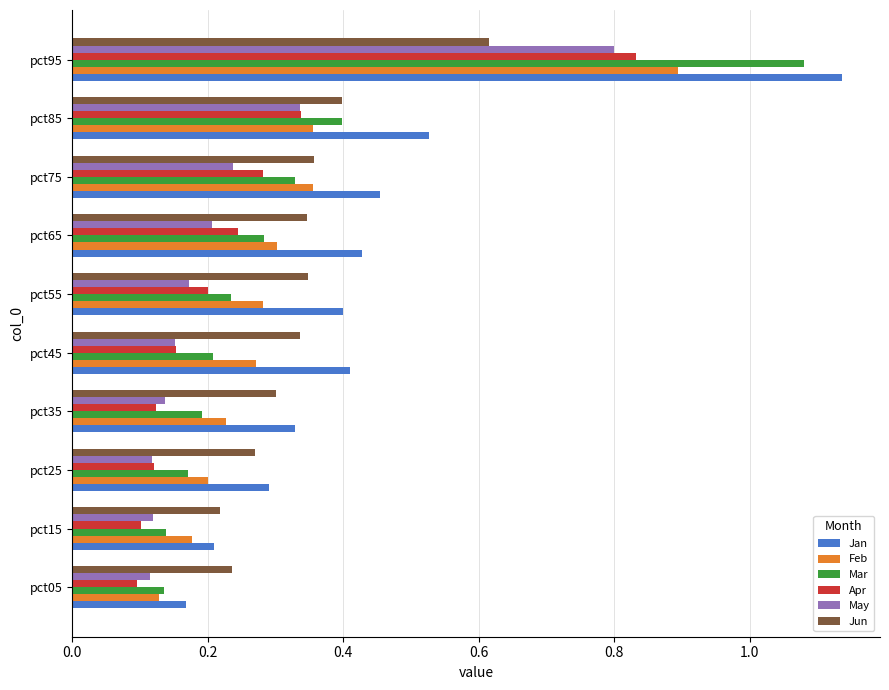

At which label does Feb reach its peak?

pct95